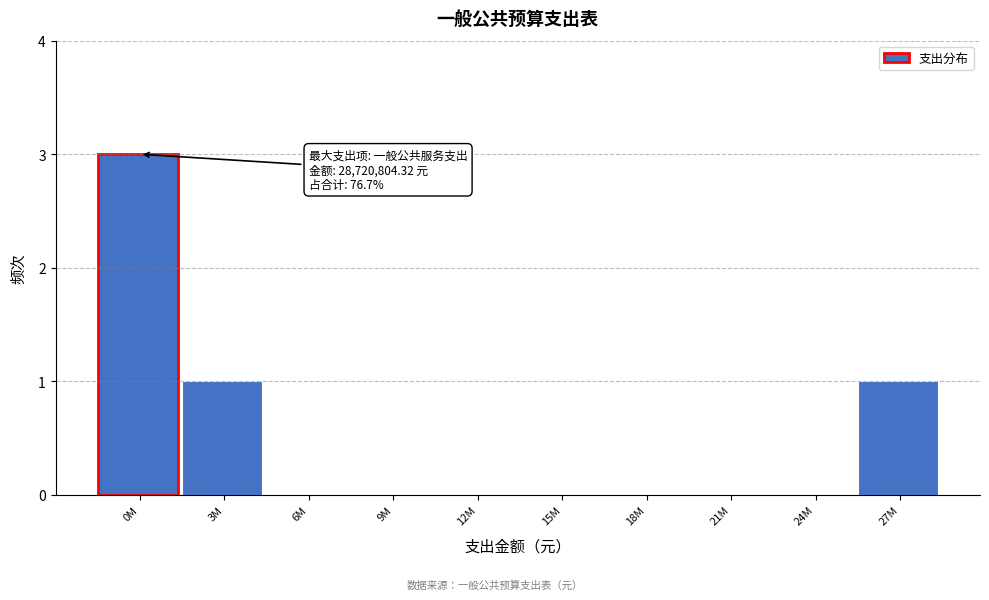

Reading left to right, list all the values displayed in this chart.

0M=3	3M=1	6M=0	9M=0	12M=0	15M=0	18M=0	21M=0	24M=0	27M=1